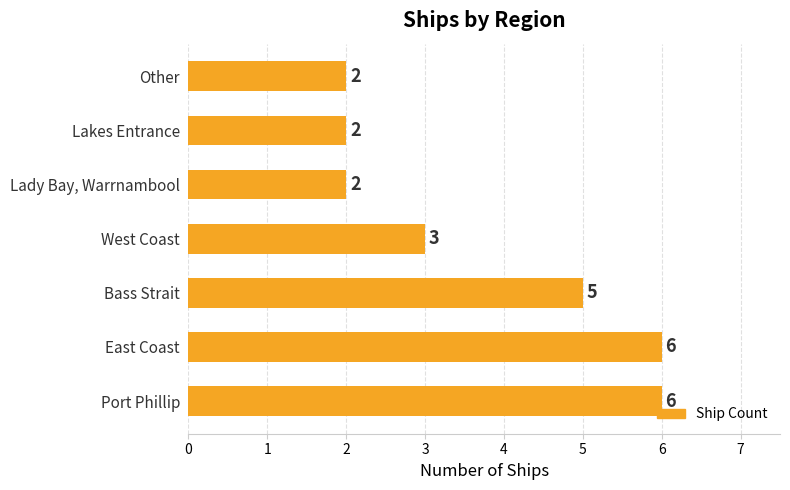

What is the difference between the values at Lady Bay, Warrnambool and Port Phillip?

4